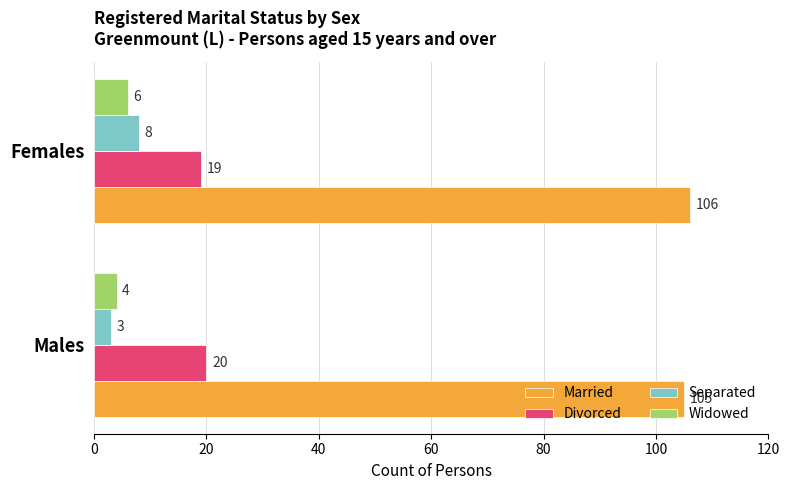

At which category is the sum across all series the highest?

Females